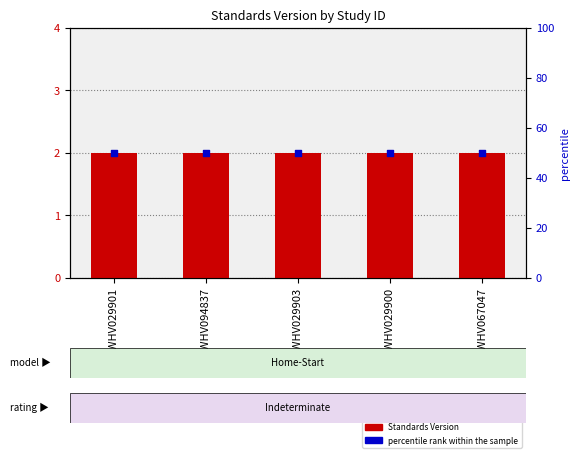

At how many categories does at least one series exceed 35?

5